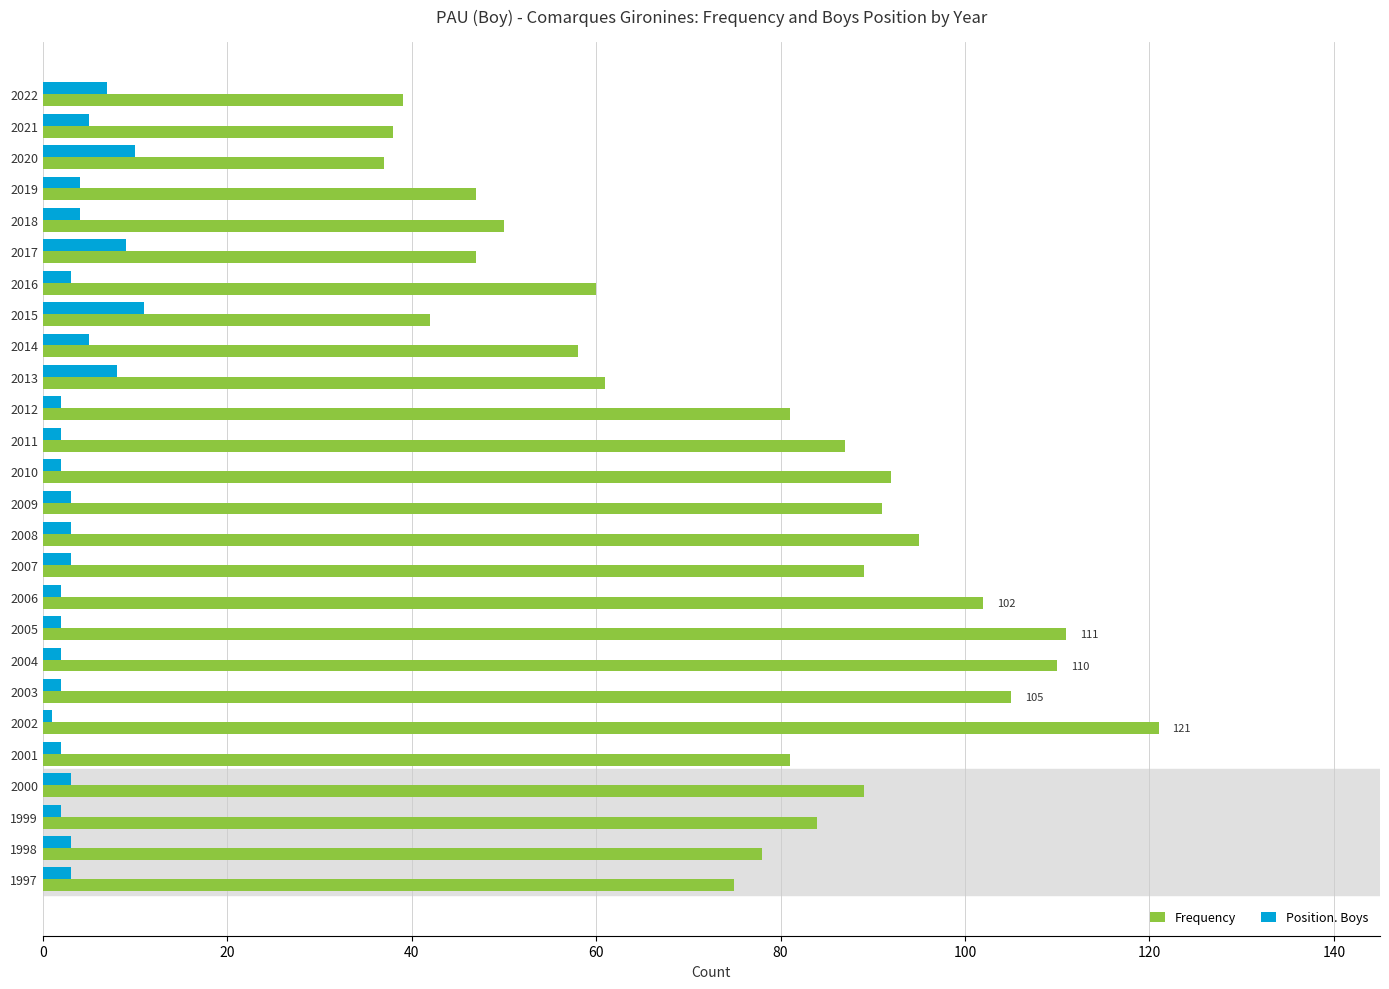

Rank the series by their maximum value, from highest to lowest.

Frequency, Position. Boys